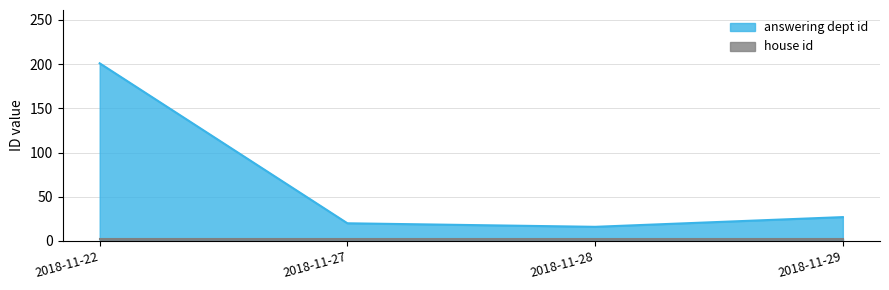

What is the change in value from 2018-11-27 to 2018-11-29?

+7